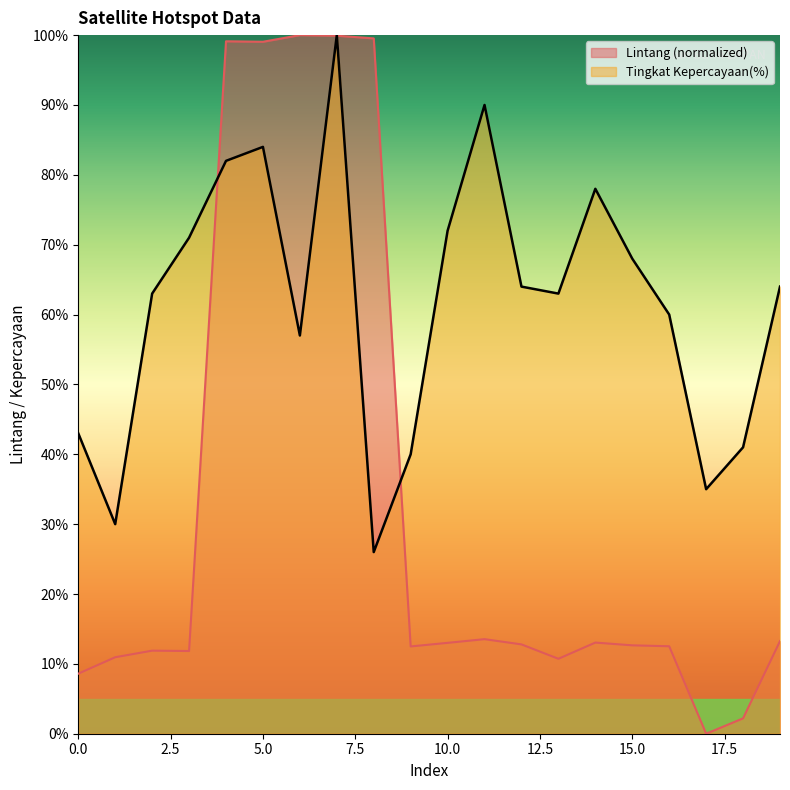

List the series in order of their overall mean, highest first.

Tingkat Kepercayaan(%), Lintang (normalized)